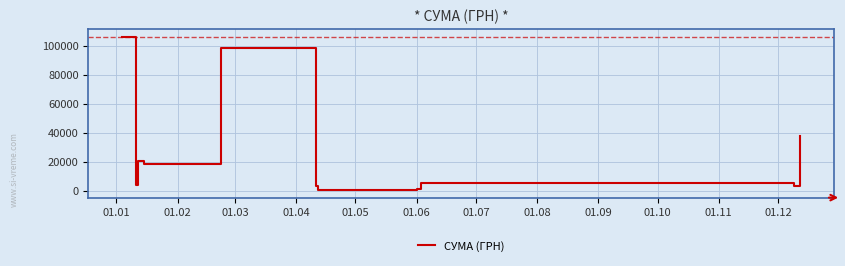

What is the maximum value shown in the chart?

105844.5